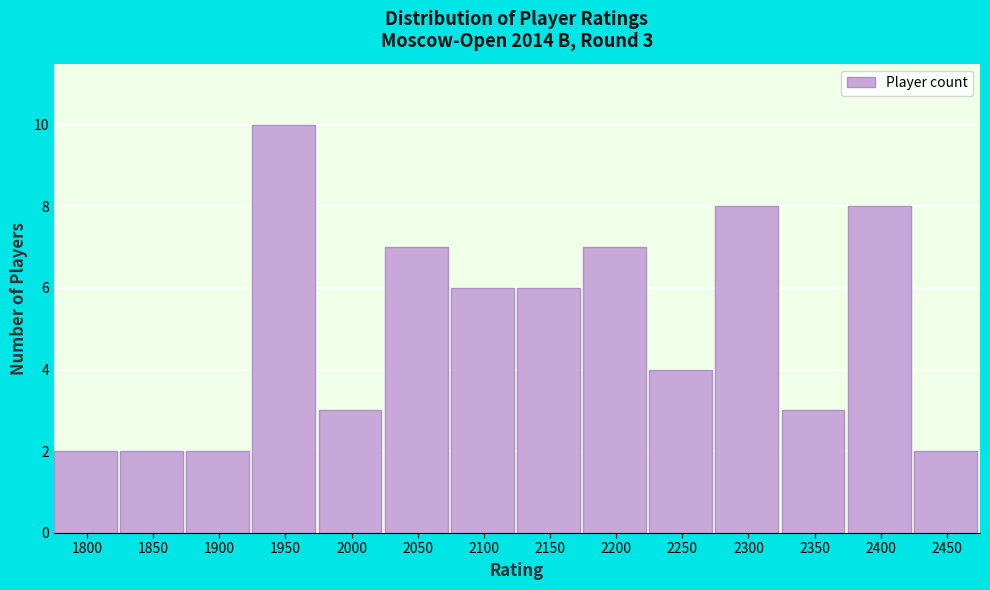

Reading right to left, list all the values displayed in this chart.

2450=2	2400=8	2350=3	2300=8	2250=4	2200=7	2150=6	2100=6	2050=7	2000=3	1950=10	1900=2	1850=2	1800=2